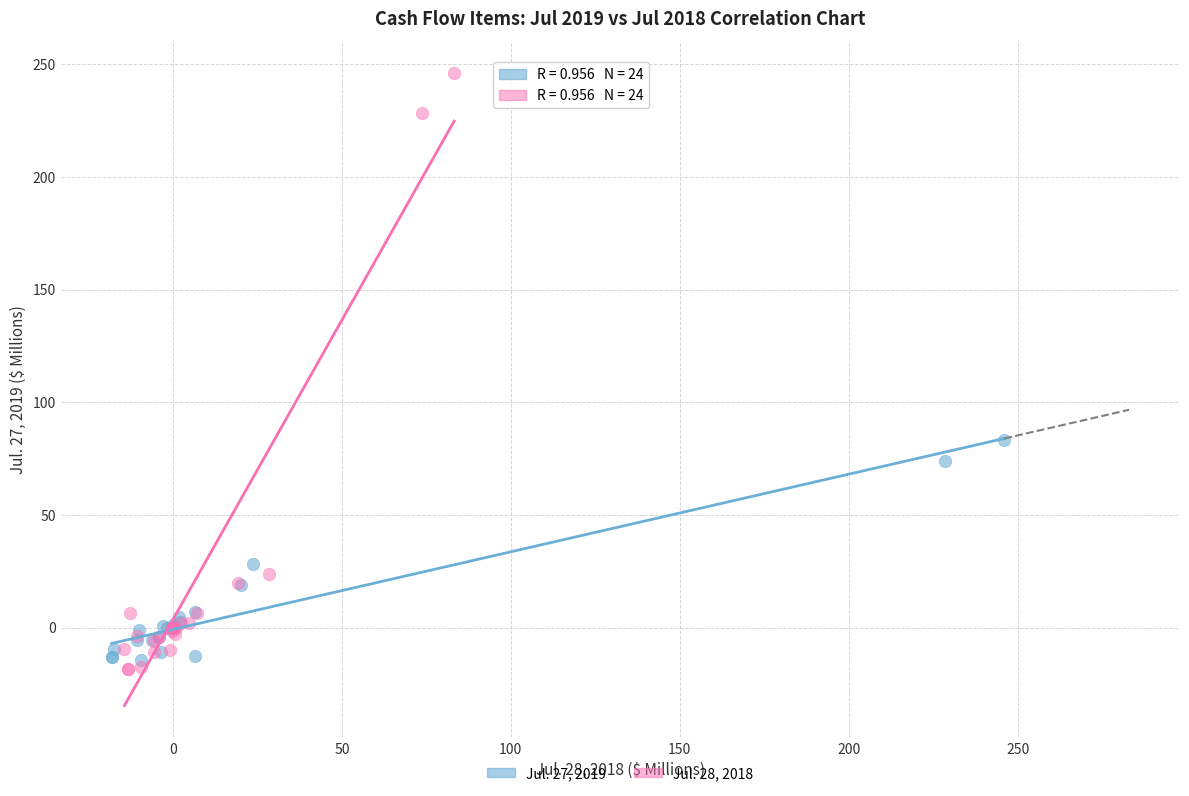

Which series contains the highest Y value?

Jul. 28, 2018